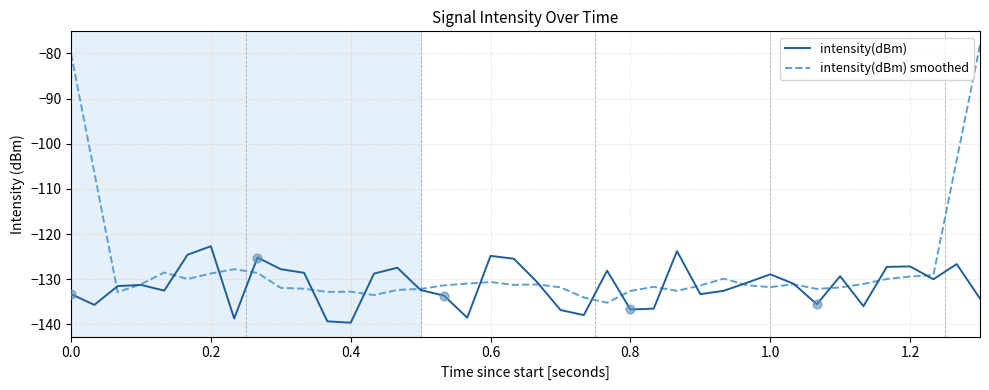

Which series has the largest range (max minus min)?

intensity(dBm) smoothed